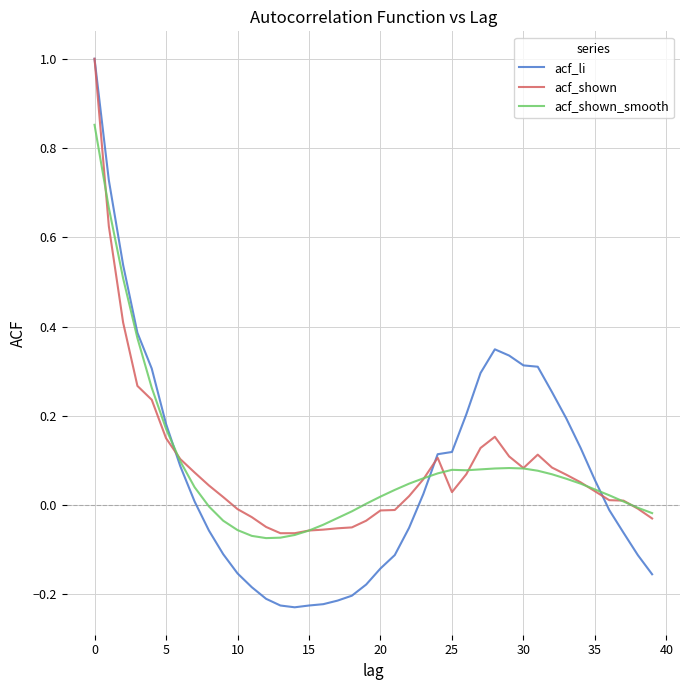

Which series has the widest spread of values?

acf_li